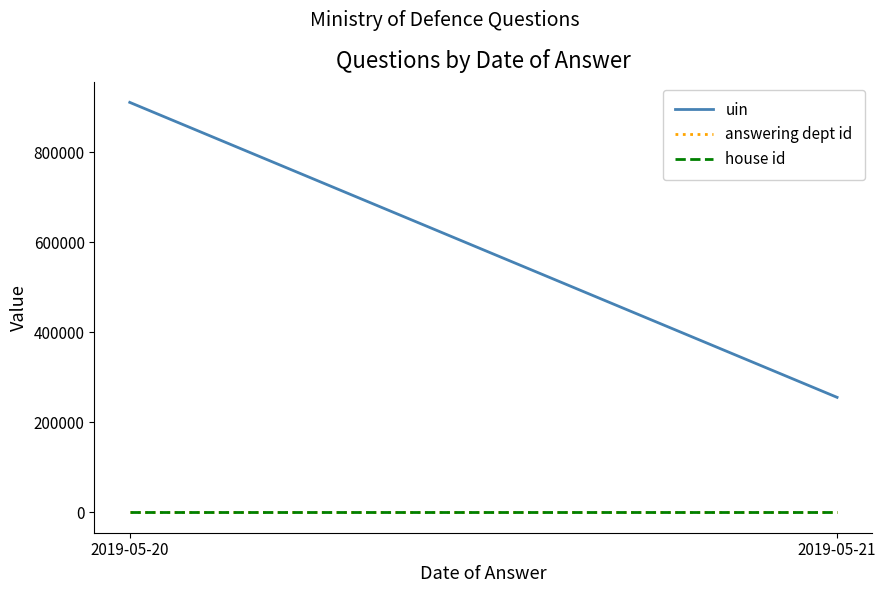

What is the difference between the highest and lowest values at 2019-05-21?

255360.5